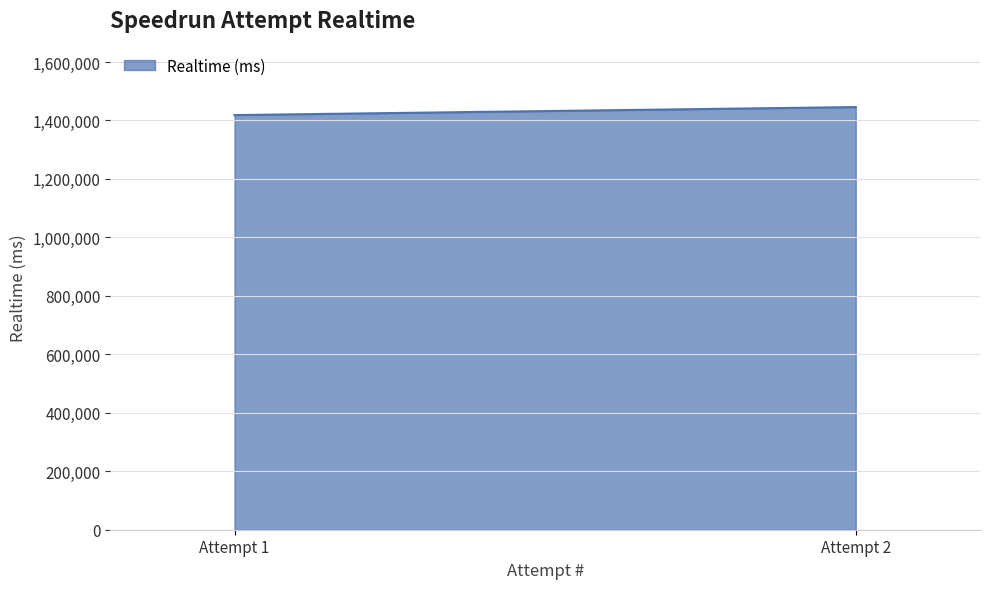

What is the change in value from 1 to 2?

+27412